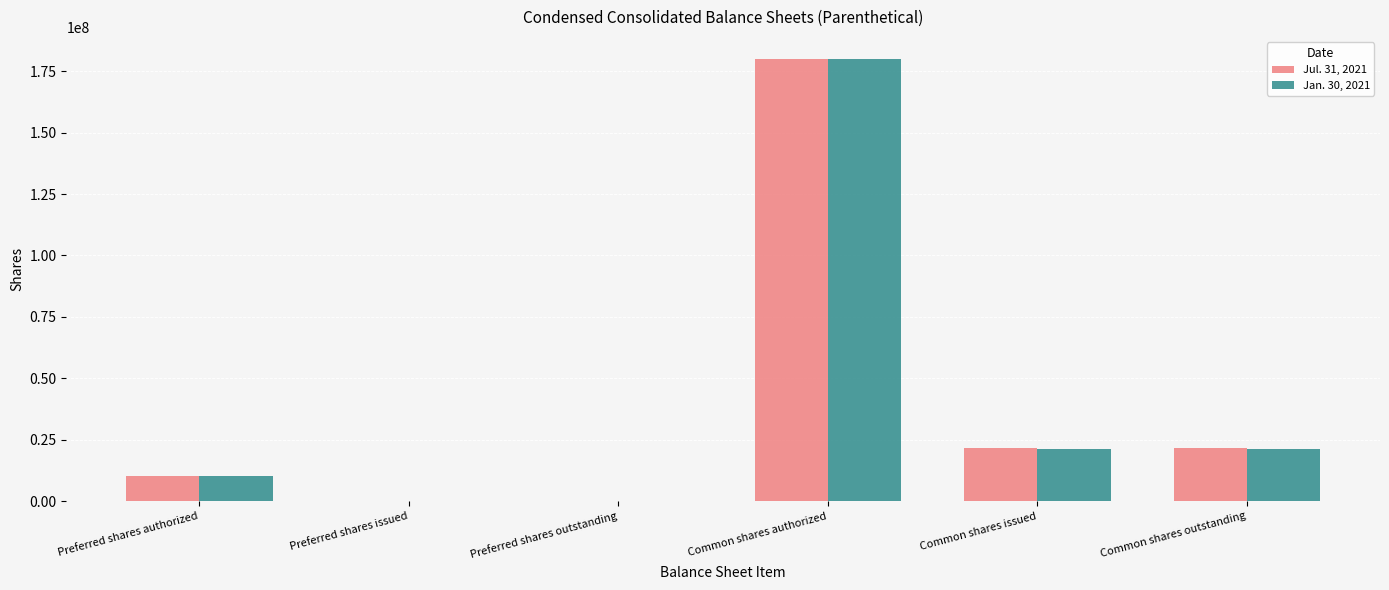

How many groups of bars are there?

6